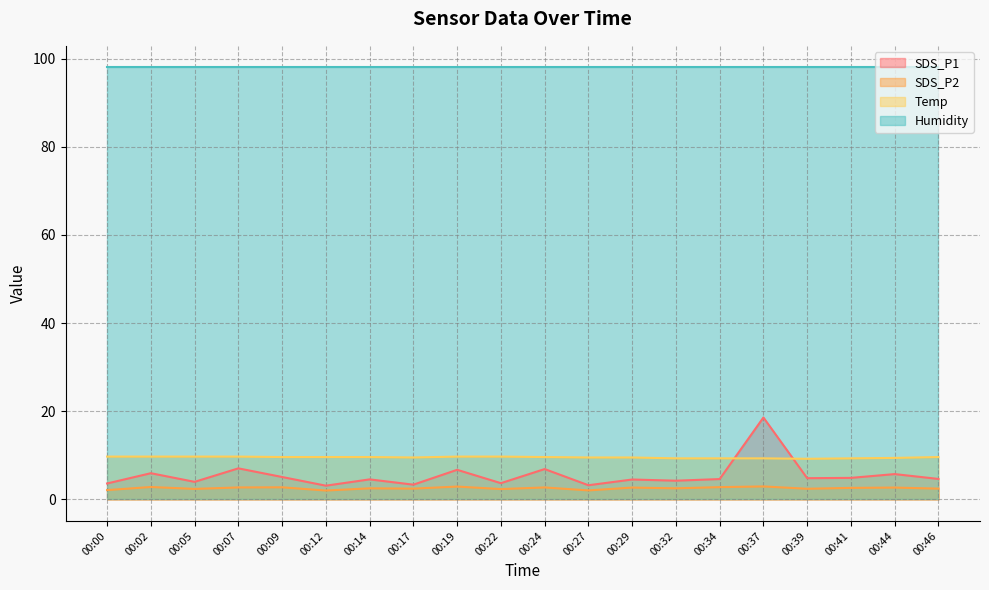

How many values in the SDS_P1 series exceed 4?

14